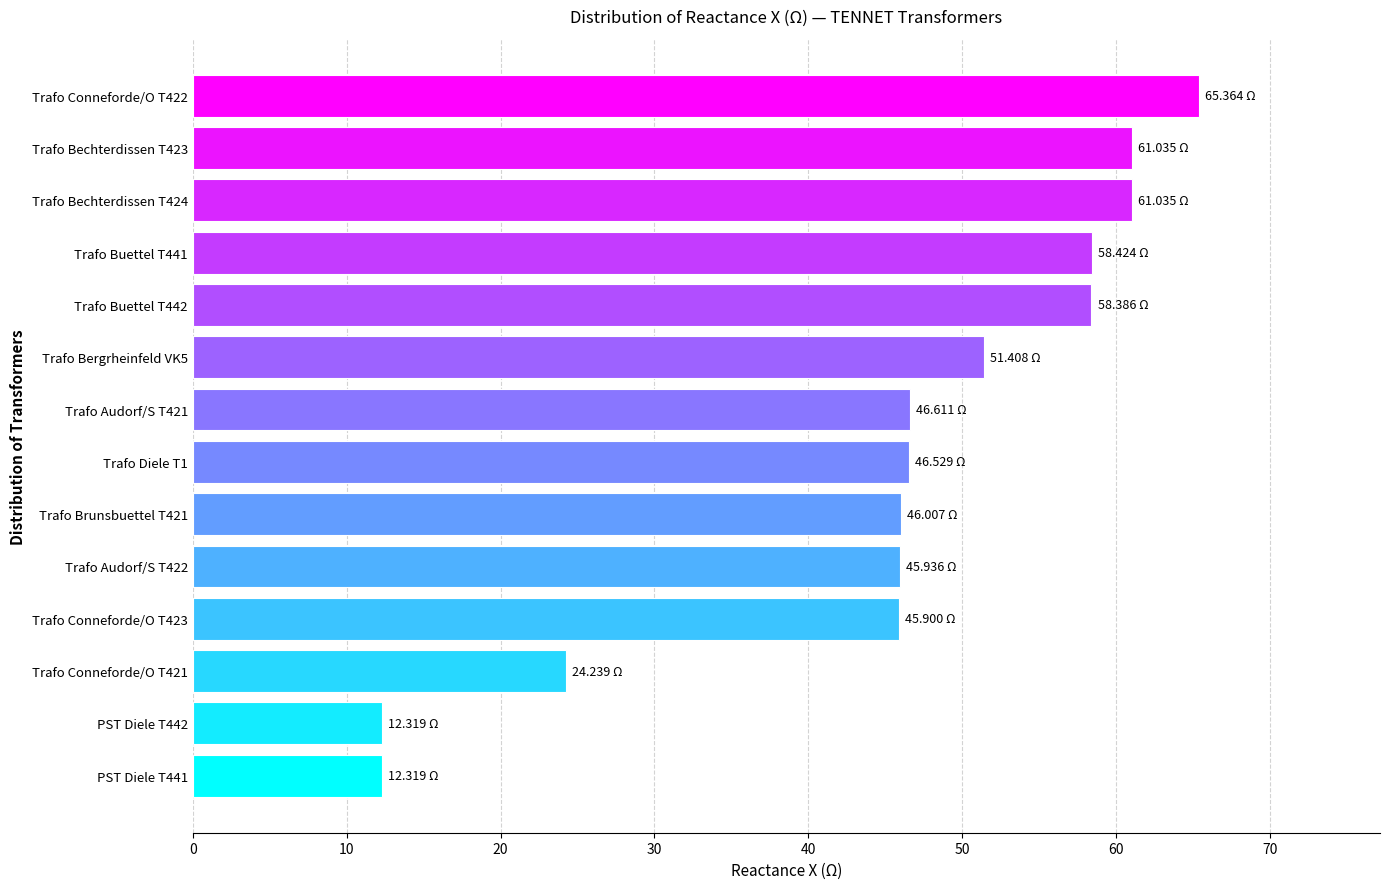

Approximately how many times larger is the value at Trafo Diele T1 compared to Trafo Audorf/S T422?

1.0